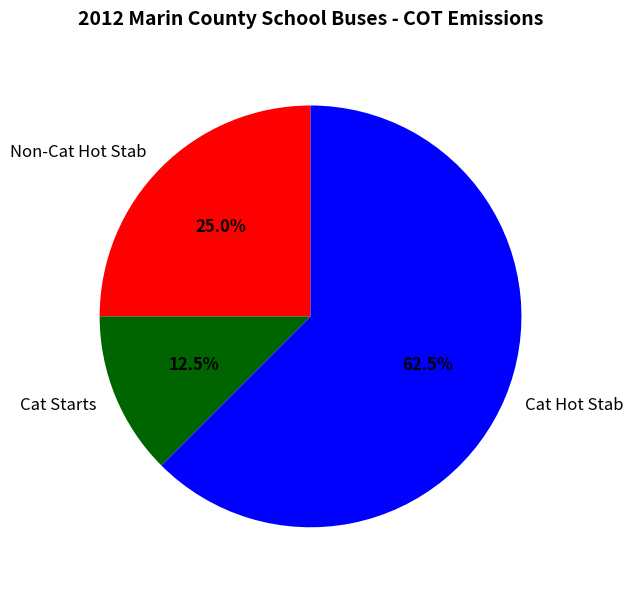

What percentage is NOT represented by Cat Hot Stab?

37.5%